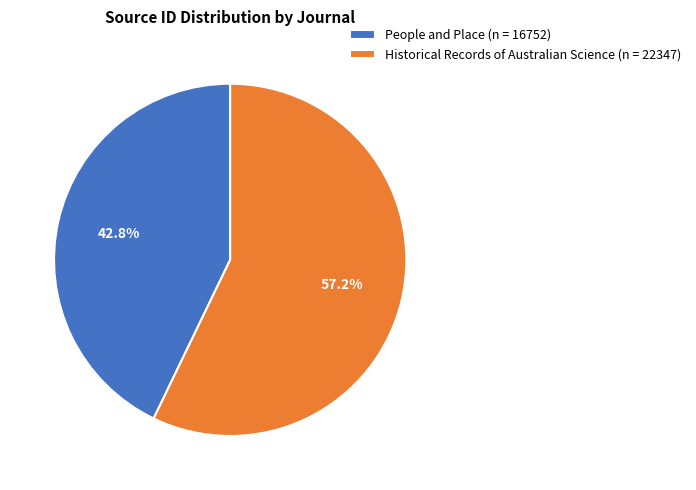

How many segments does this pie chart have?

2